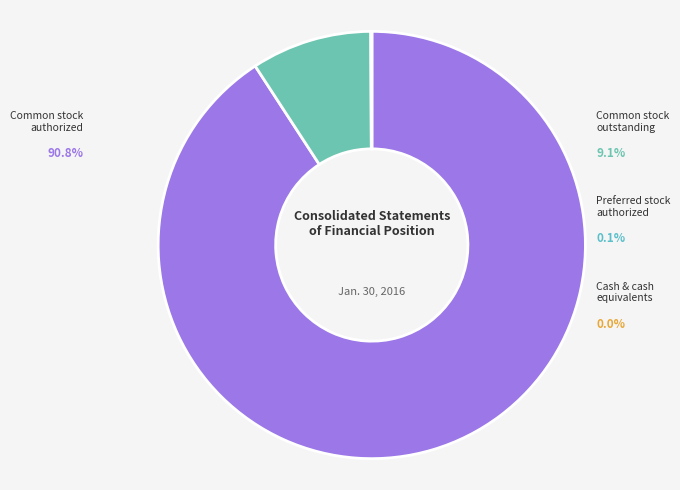

Does any single category account for the majority?

Yes